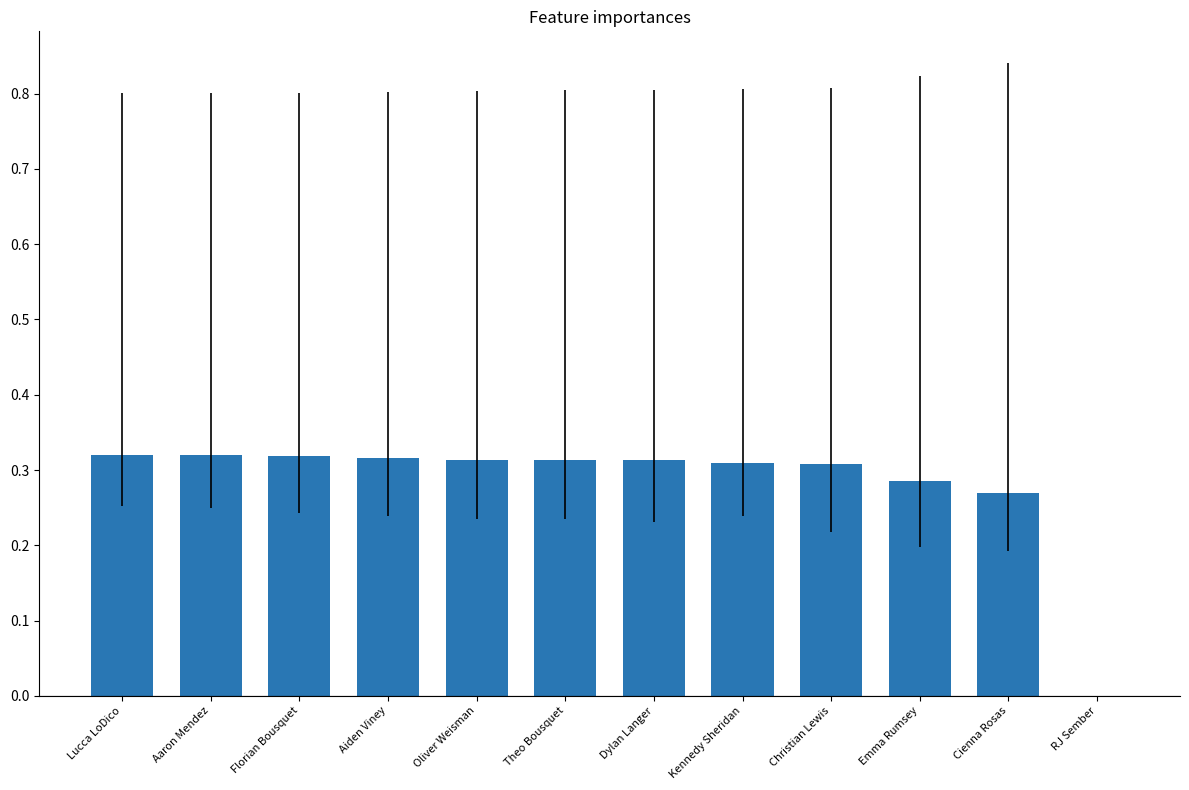

Between Lucca LoDico and Cienna Rosas, which is larger?

Lucca LoDico